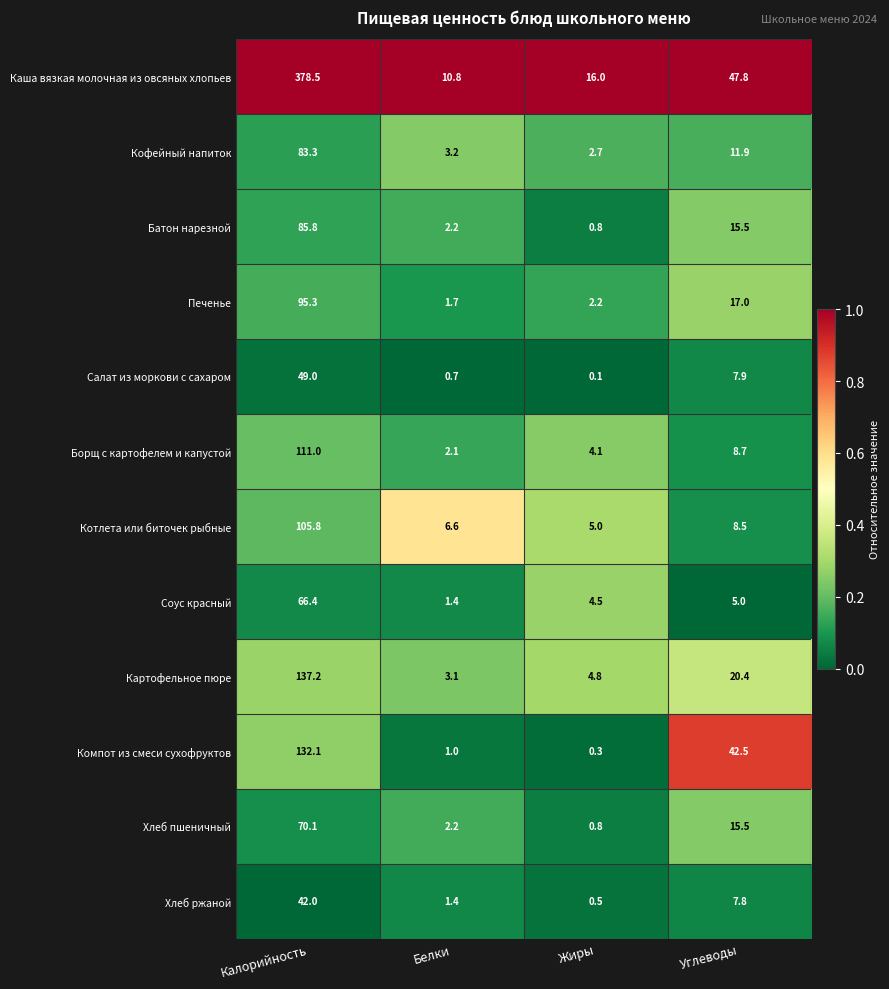

What is the difference between the highest and lowest values at Жиры?

15.9